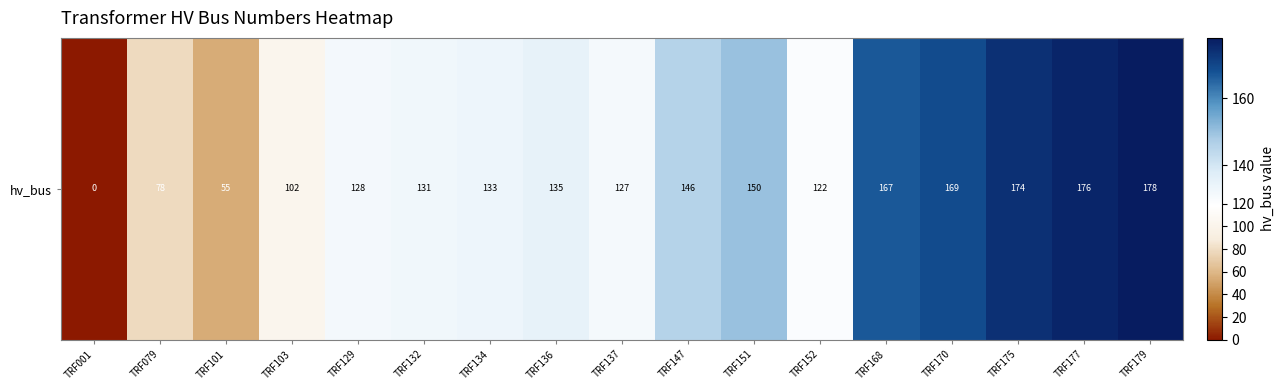

List the labels in order of value, smallest first.

TRF001, TRF101, TRF079, TRF103, TRF152, TRF137, TRF129, TRF132, TRF134, TRF136, TRF147, TRF151, TRF168, TRF170, TRF175, TRF177, TRF179